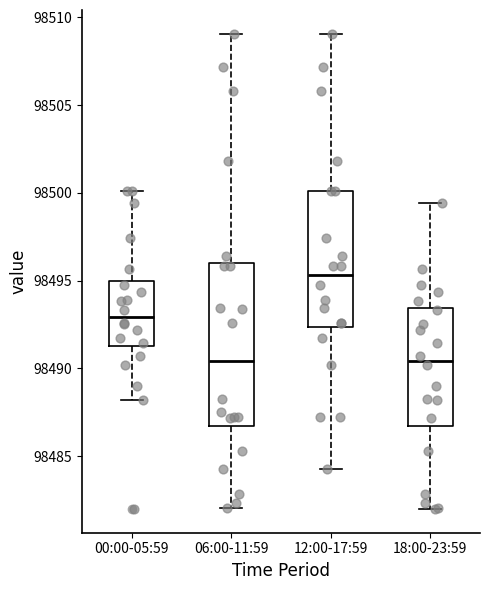

Which box is the tallest, from its lower edge to its upper edge?

06:00-11:59